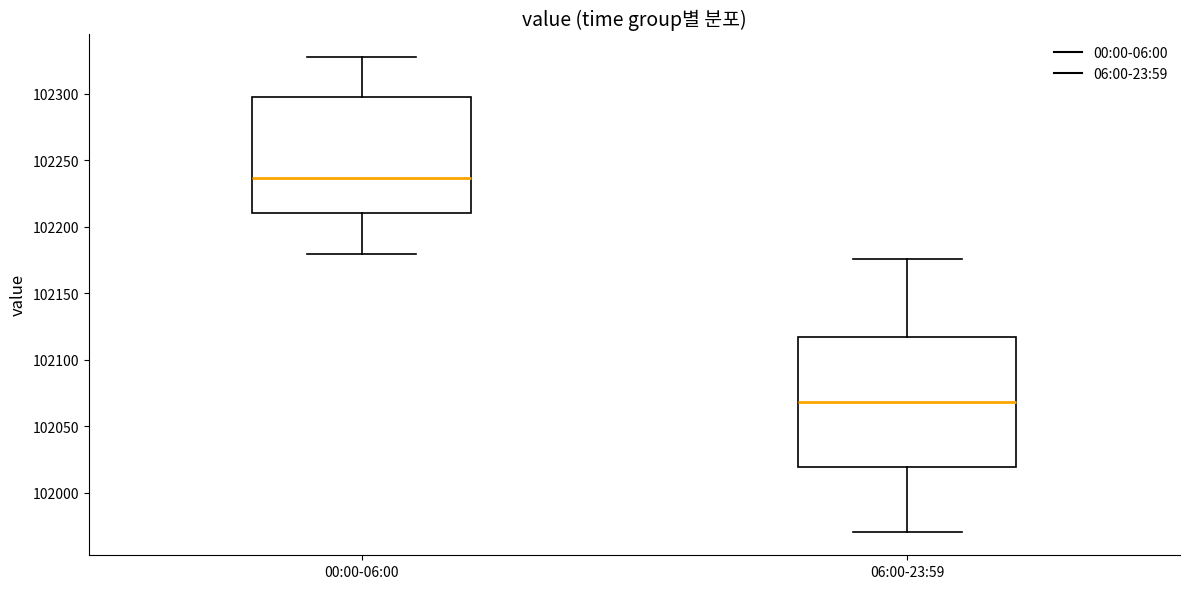

Reading left to right, read every box against the y-axis: the position of its median line, the range the box covers, and the ends of its whiskers. The values are not printed on the chart, so give them approximately, as read against the axis.

00:00-06:00: median 102235, box 102210 to 102295, whiskers 102180 to 102325
06:00-23:59: median 102070, box 102020 to 102115, whiskers 101970 to 102175